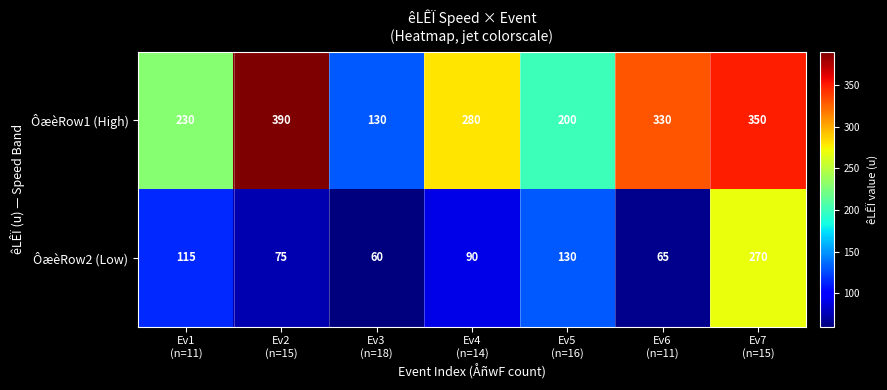

Which series changed the most between Ev4
(n=14) and Ev5
(n=16)?

ÔæèRow1 (High)